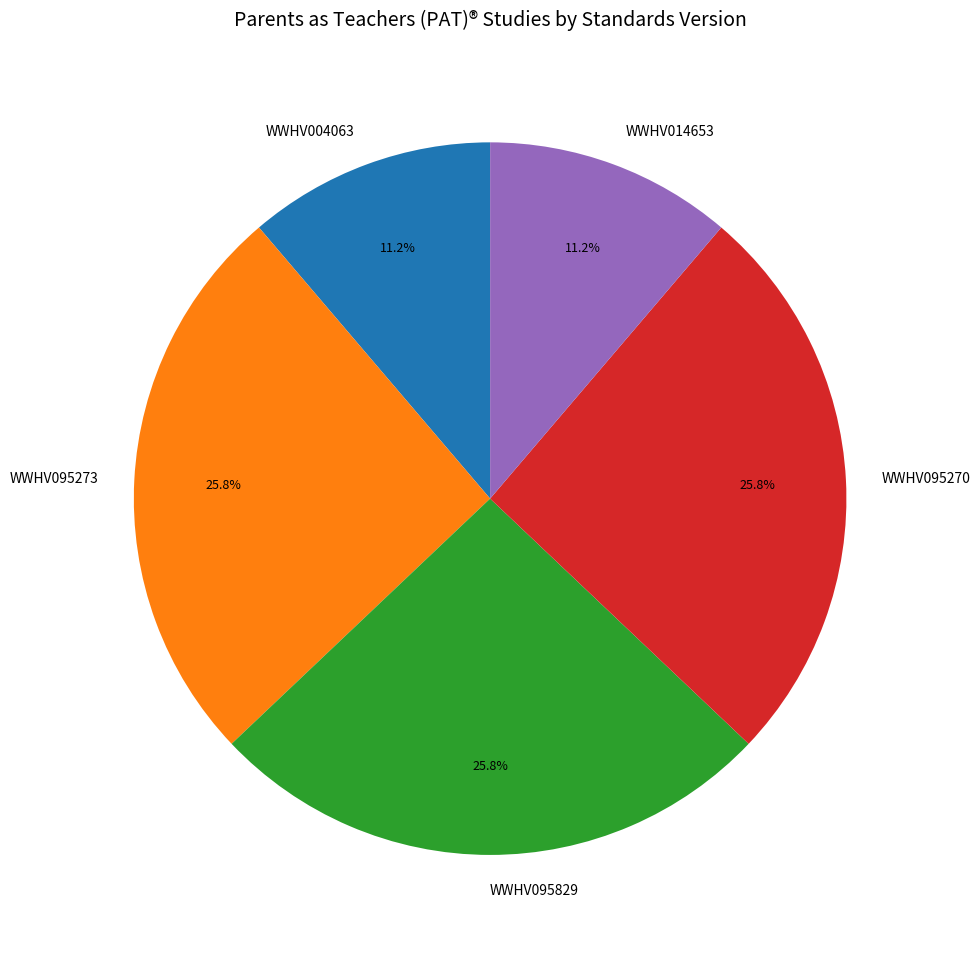

Approximately how many times larger is the value at WWHV095829 compared to WWHV095273?

1.0